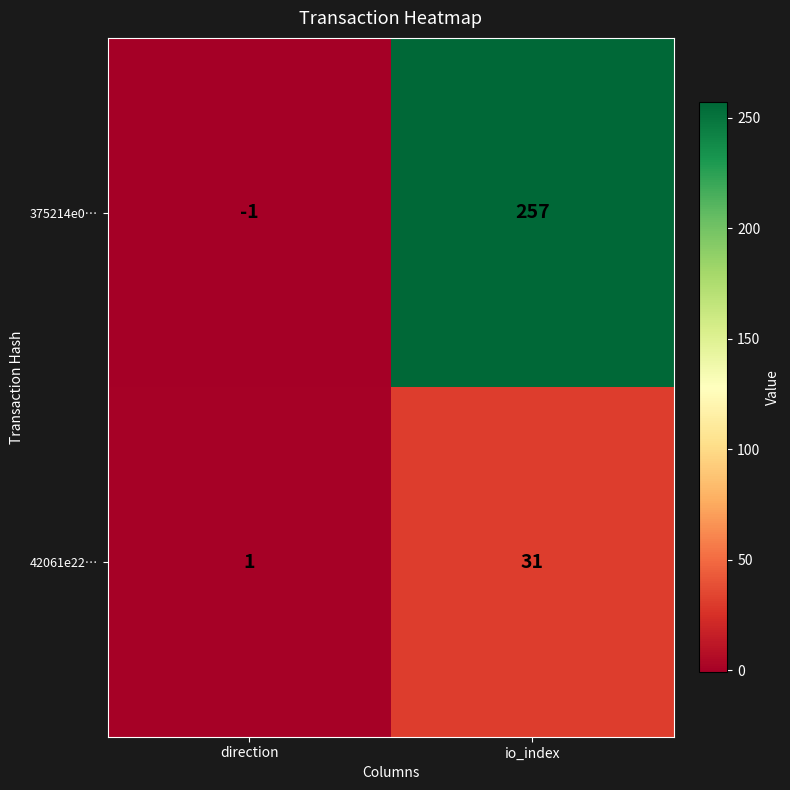

What is the total value across all series at io_index?

288